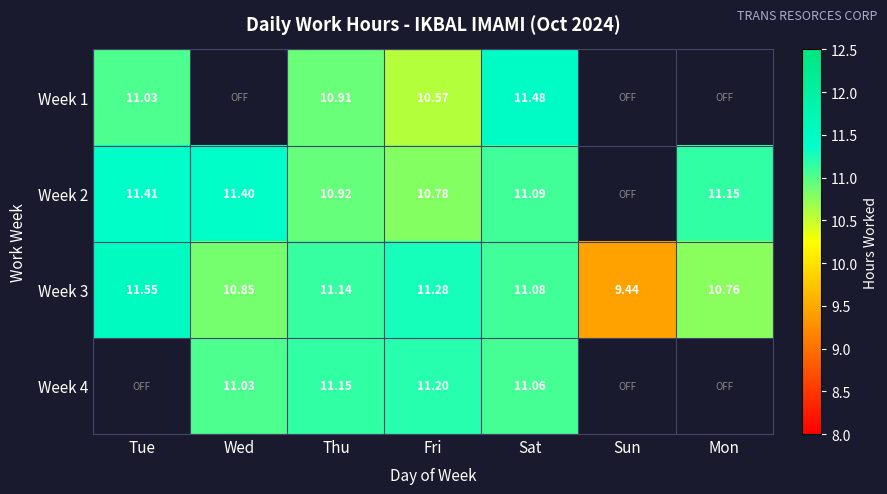

List the labels in order of Week 3 value, largest first.

Tue, Fri, Thu, Sat, Wed, Mon, Sun